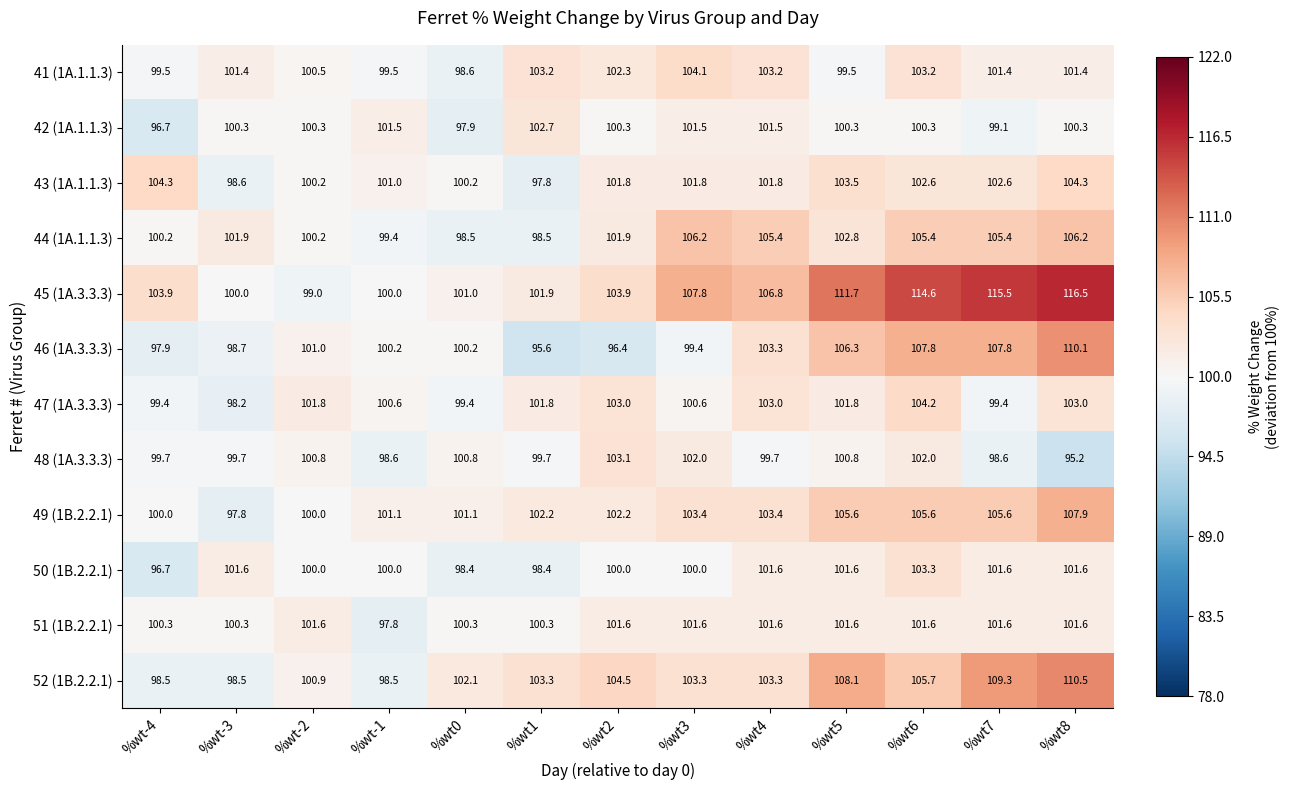

How many distinct data groups are displayed?

12